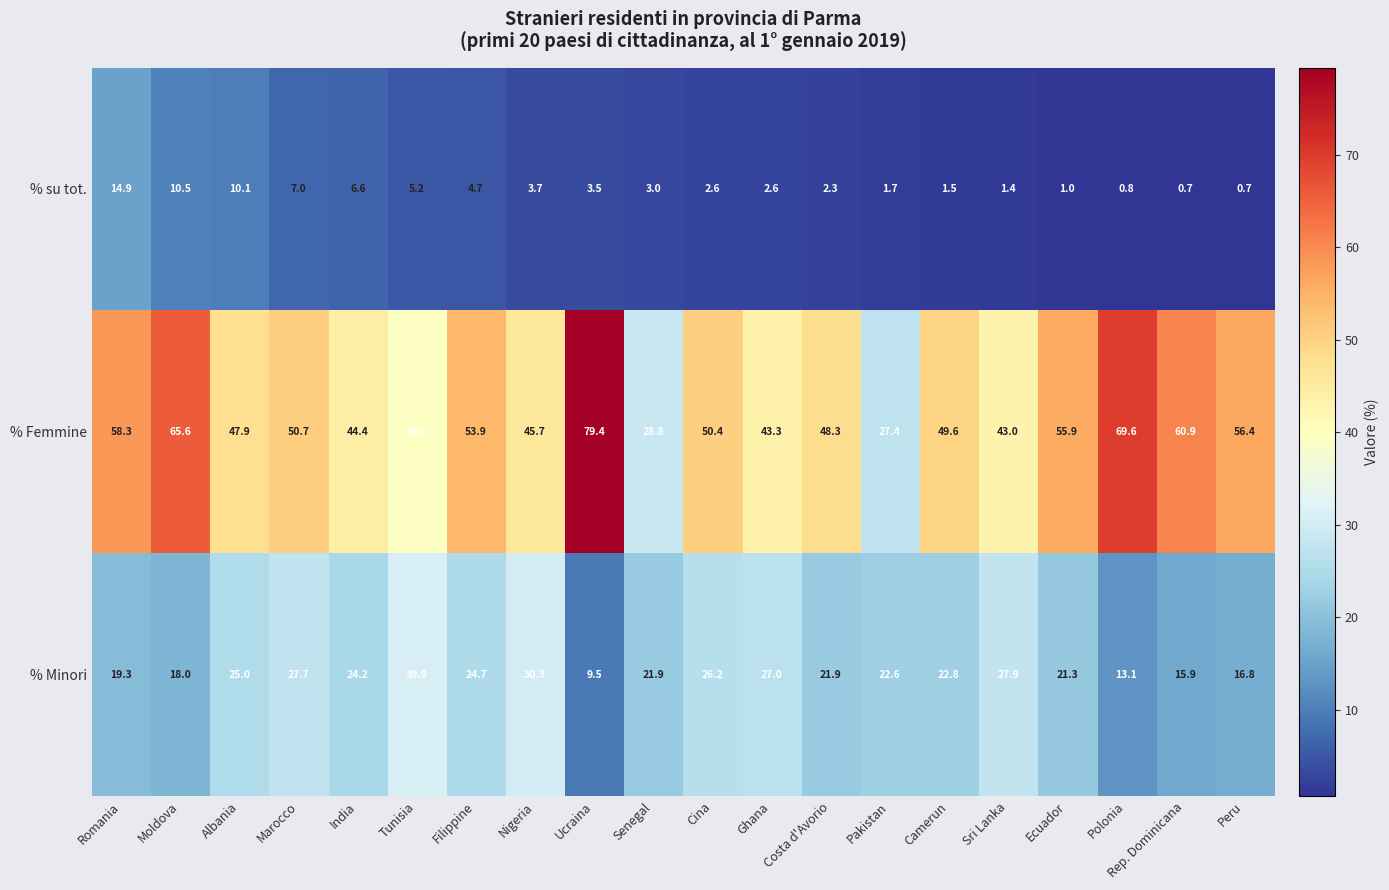

At Ecuador, list the series in order from smallest to largest.

% su tot., % Minori, % Femmine